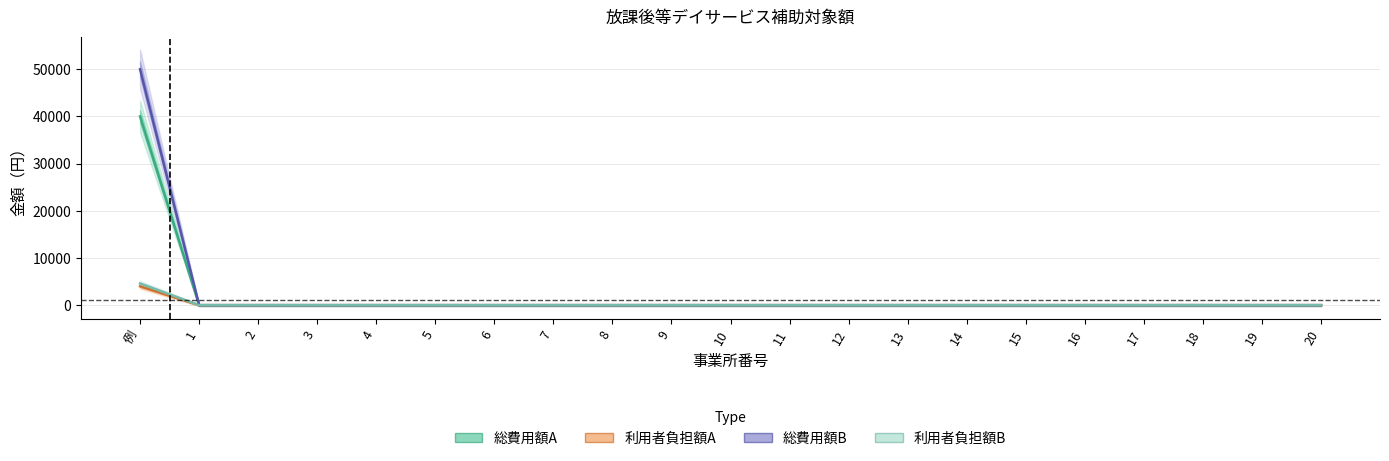

Reading left to right, extract all data points from this chart.

総費用額A: 40000	0	0	0	0	0	0	0	0	0	0	0	0	0	0	0	0	0	0	0	0
利用者負担額A: 4000	0	0	0	0	0	0	0	0	0	0	0	0	0	0	0	0	0	0	0	0
総費用額B: 50000	0	0	0	0	0	0	0	0	0	0	0	0	0	0	0	0	0	0	0	0
利用者負担額B: 4600	0	0	0	0	0	0	0	0	0	0	0	0	0	0	0	0	0	0	0	0